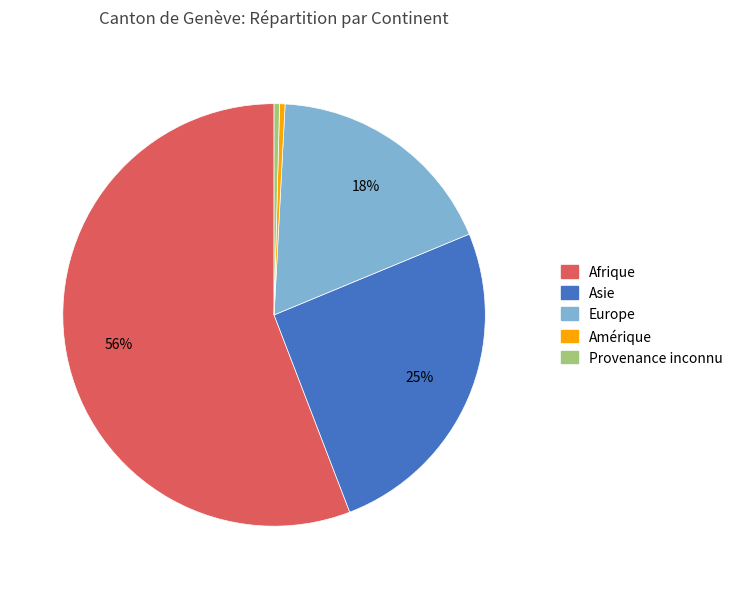

To the nearest percent, what is the average slice percentage?

20%